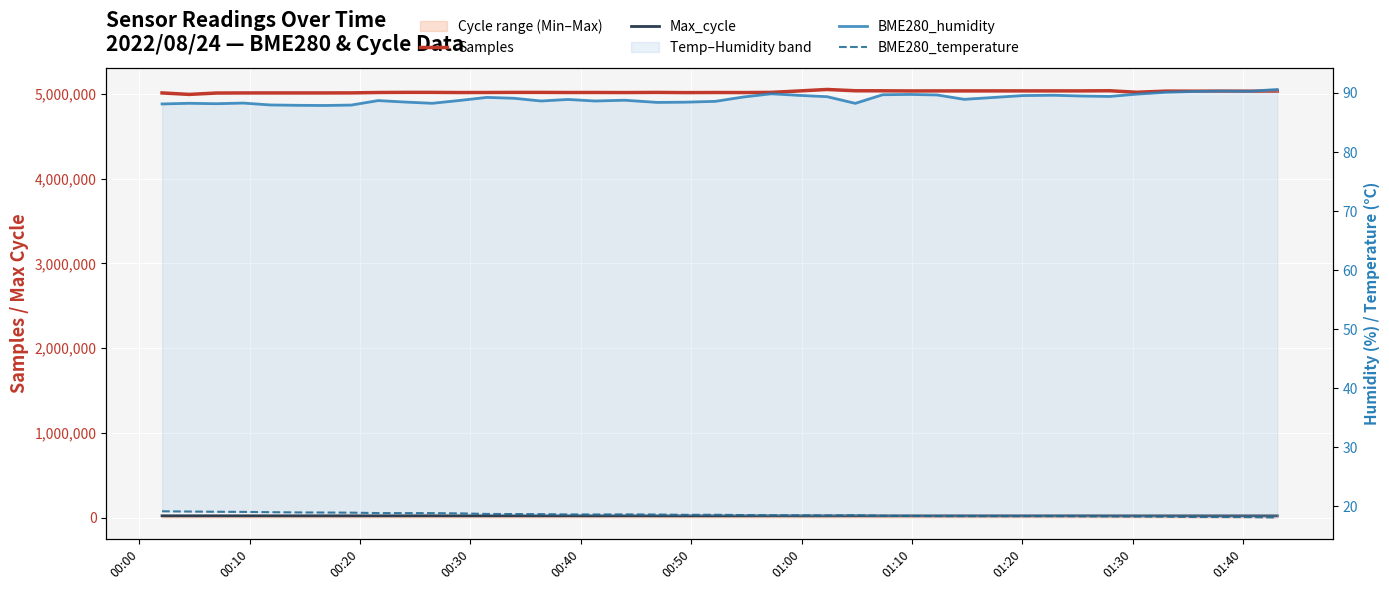

What is the difference between the highest and lowest values at 00:00?

5012304.8